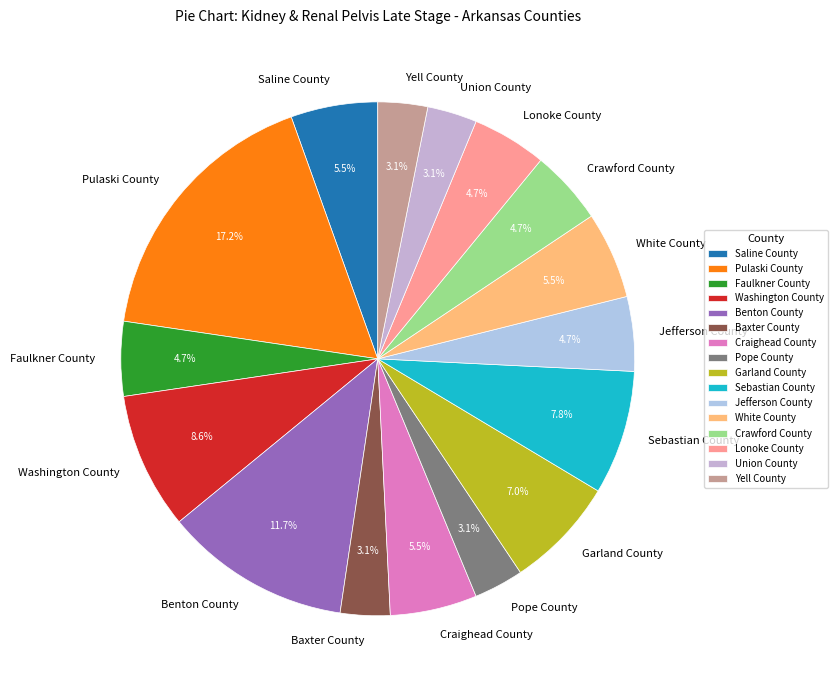

Is there a majority slice in this chart?

No